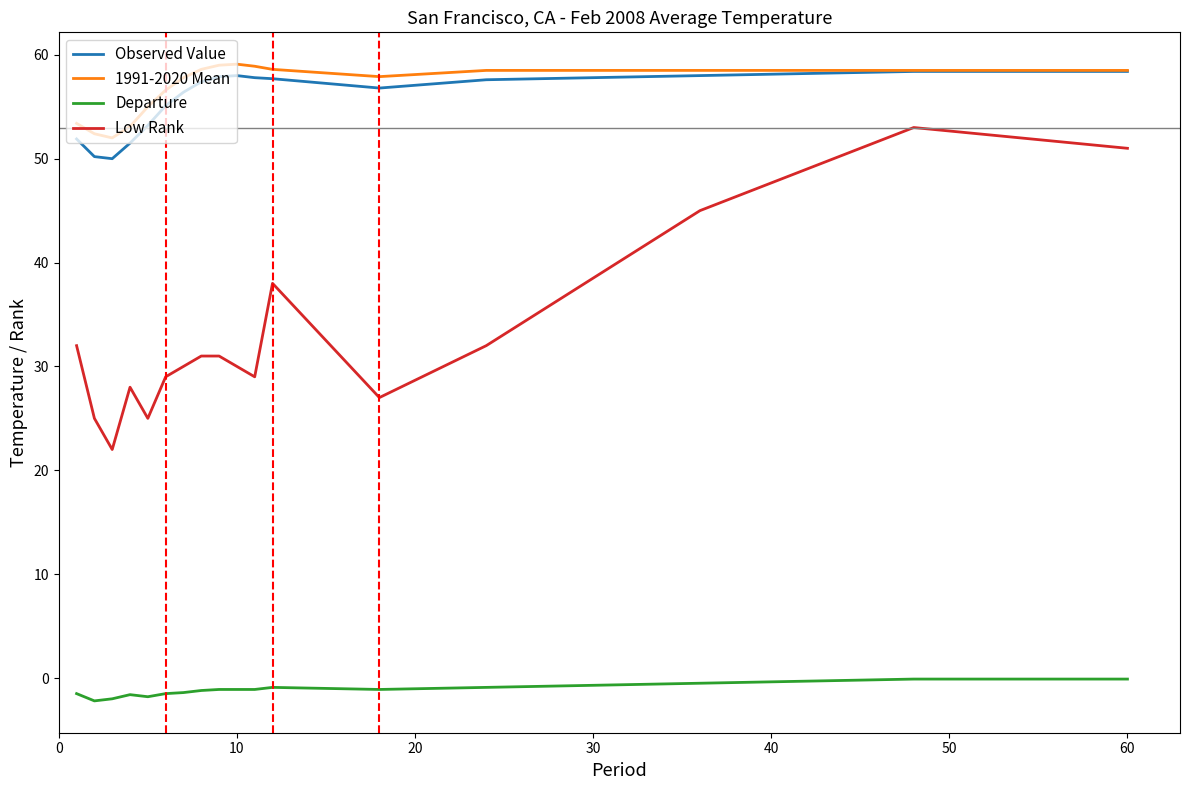

What is the smallest value displayed?

-2.2